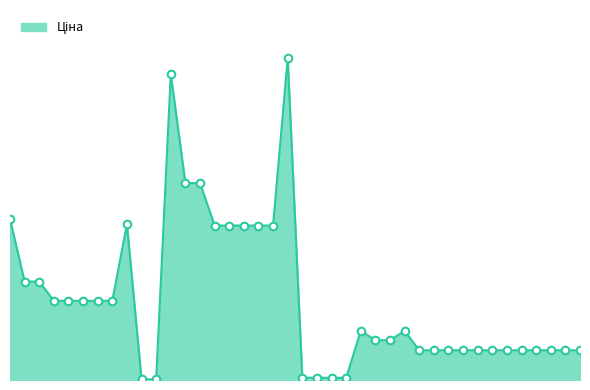

Does the chart have visible grid lines?

No